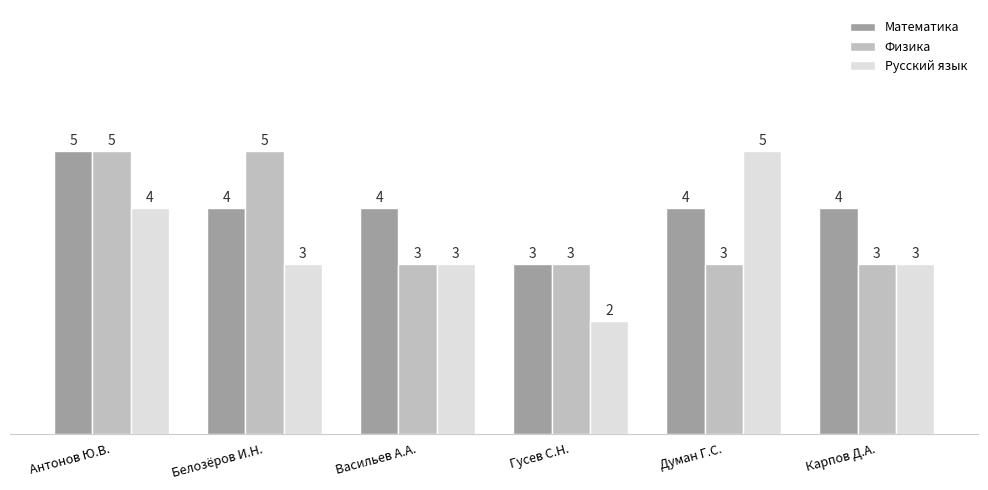

What is the spread (max minus min) of values at Думан Г.С.?

2